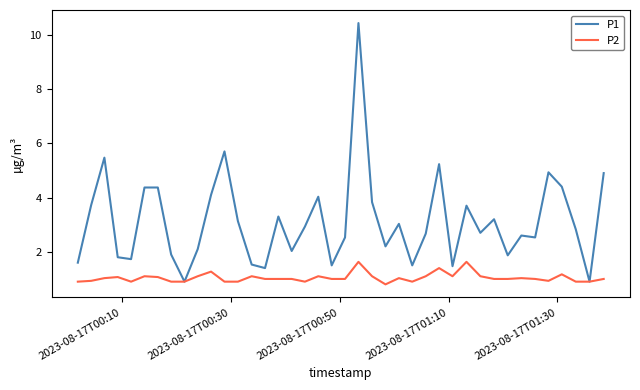

What is the smallest value displayed?

0.8